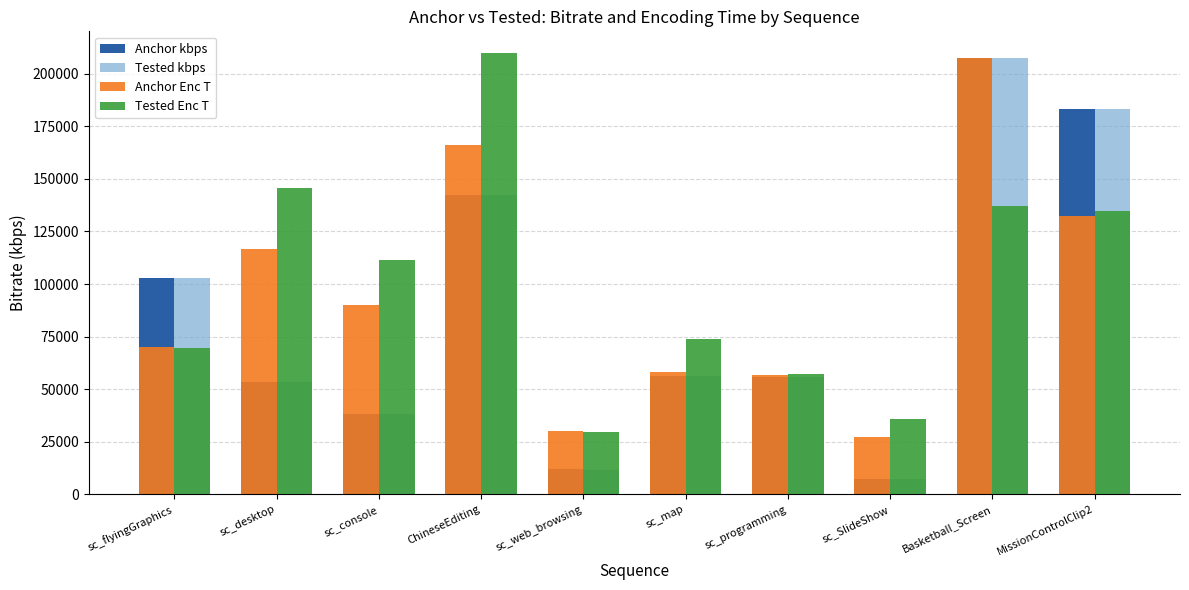

At which category is the sum across all series the highest?

Basketball_Screen